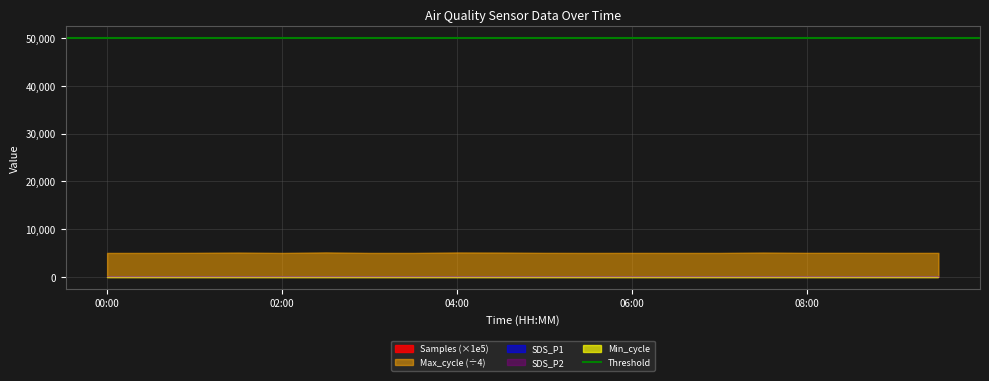

Which series has the largest total across all categories?

Max_cycle (÷4)